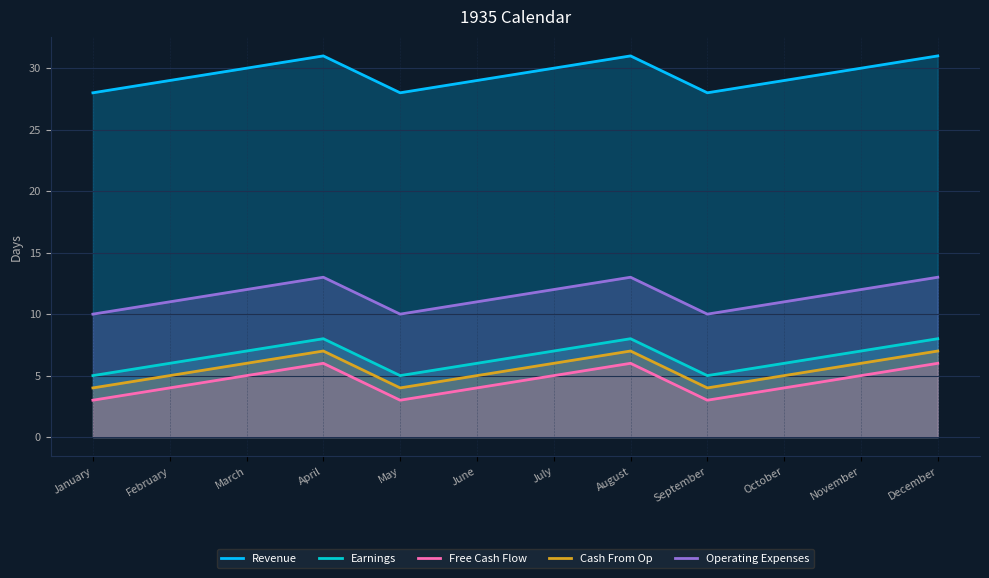

Between April and May, which is larger?

April